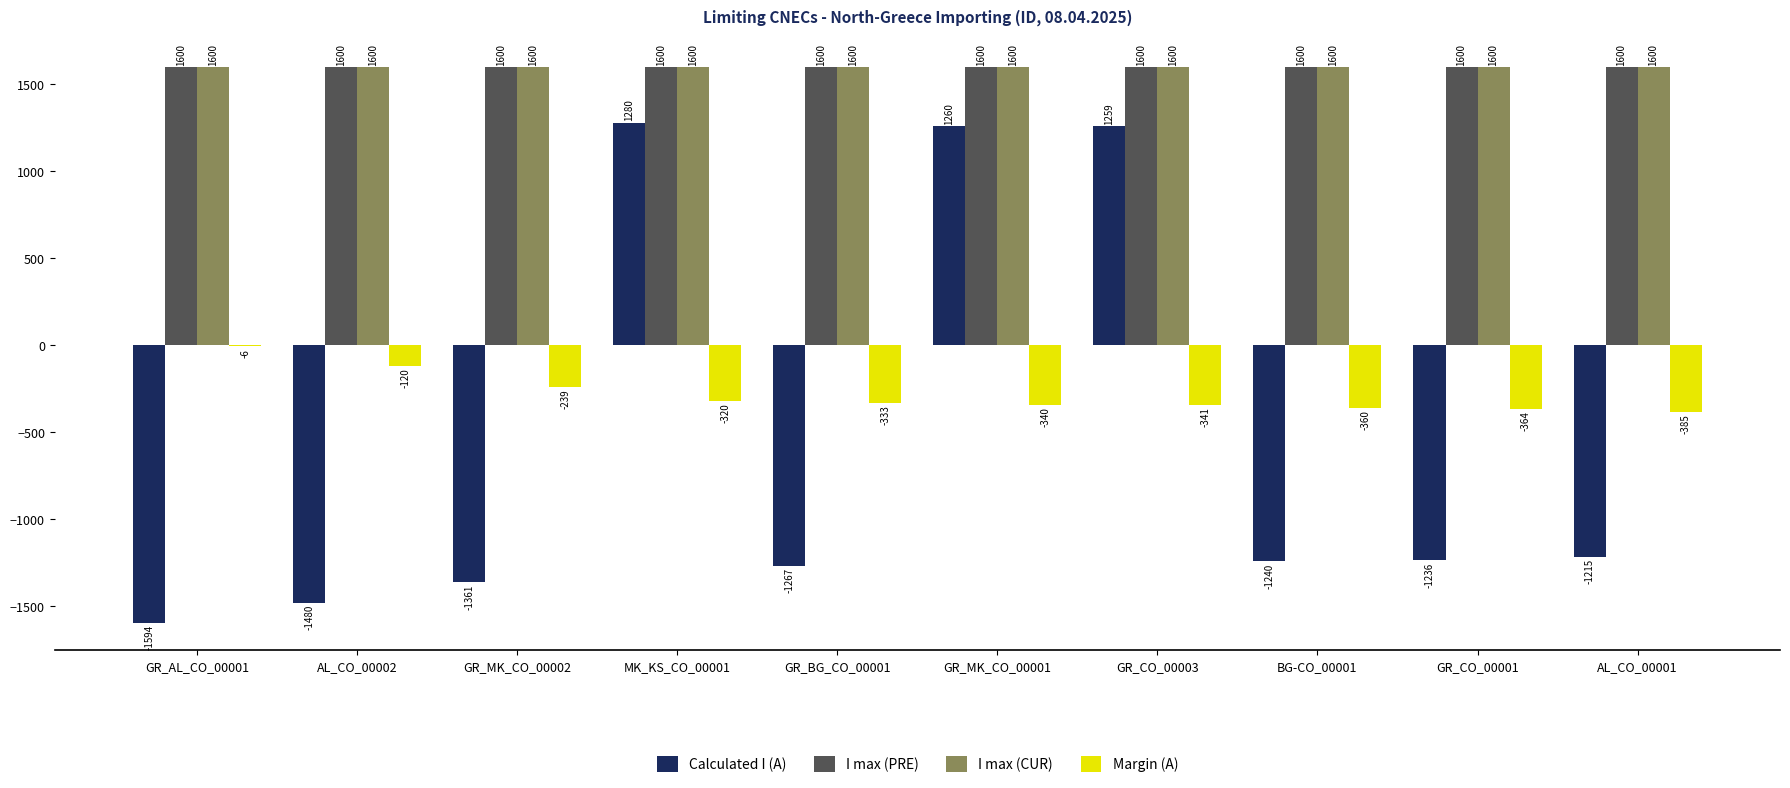

Reading right to left, what are all the values shown in this chart?

Calculated I (A): AL_CO_00001=-1215	GR_CO_00001=-1236	BG-CO_00001=-1240	GR_CO_00003=1259	GR_MK_CO_00001=1260	GR_BG_CO_00001=-1267	MK_KS_CO_00001=1280	GR_MK_CO_00002=-1361	AL_CO_00002=-1480	GR_AL_CO_00001=-1594
I max (PRE): AL_CO_00001=1600	GR_CO_00001=1600	BG-CO_00001=1600	GR_CO_00003=1600	GR_MK_CO_00001=1600	GR_BG_CO_00001=1600	MK_KS_CO_00001=1600	GR_MK_CO_00002=1600	AL_CO_00002=1600	GR_AL_CO_00001=1600
I max (CUR): AL_CO_00001=1600	GR_CO_00001=1600	BG-CO_00001=1600	GR_CO_00003=1600	GR_MK_CO_00001=1600	GR_BG_CO_00001=1600	MK_KS_CO_00001=1600	GR_MK_CO_00002=1600	AL_CO_00002=1600	GR_AL_CO_00001=1600
Margin (A): AL_CO_00001=-385	GR_CO_00001=-364	BG-CO_00001=-360	GR_CO_00003=-341	GR_MK_CO_00001=-340	GR_BG_CO_00001=-333	MK_KS_CO_00001=-320	GR_MK_CO_00002=-239	AL_CO_00002=-120	GR_AL_CO_00001=-6